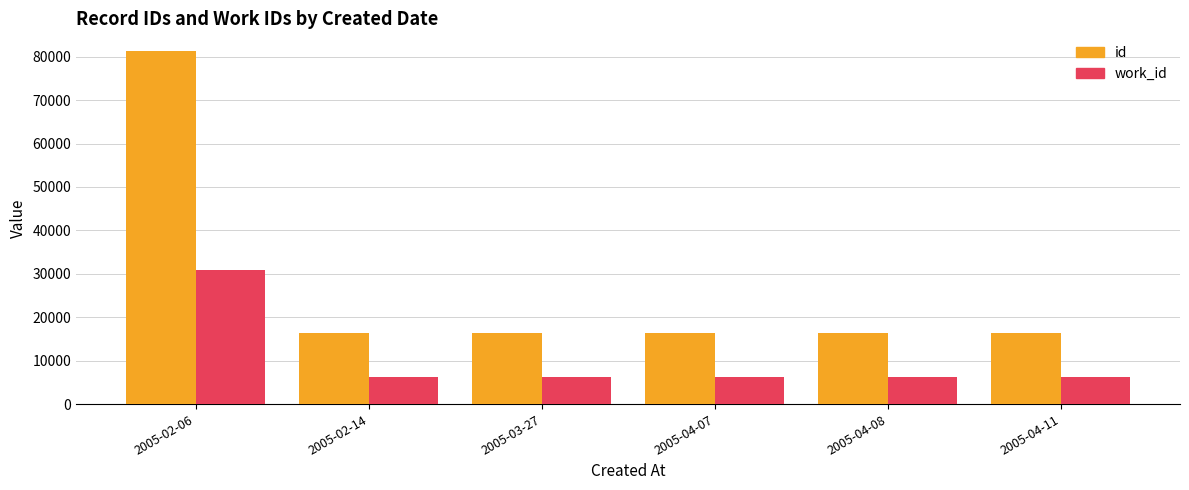

Which series has the widest spread of values?

id